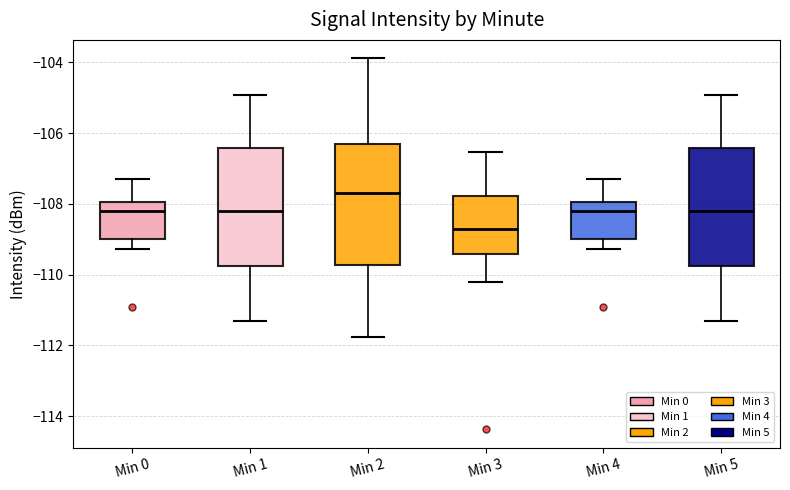

Which box has the highest median line?

Min 2